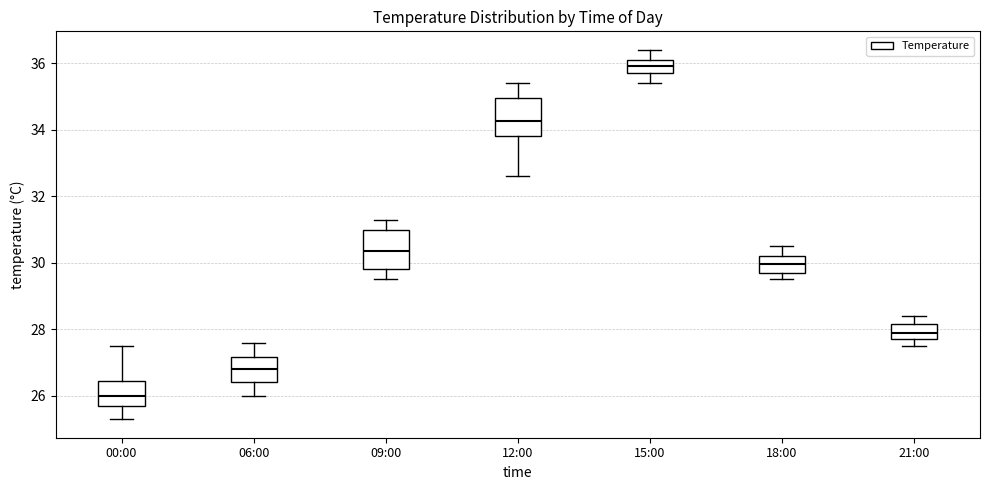

Which box has the lowest median line?

00:00